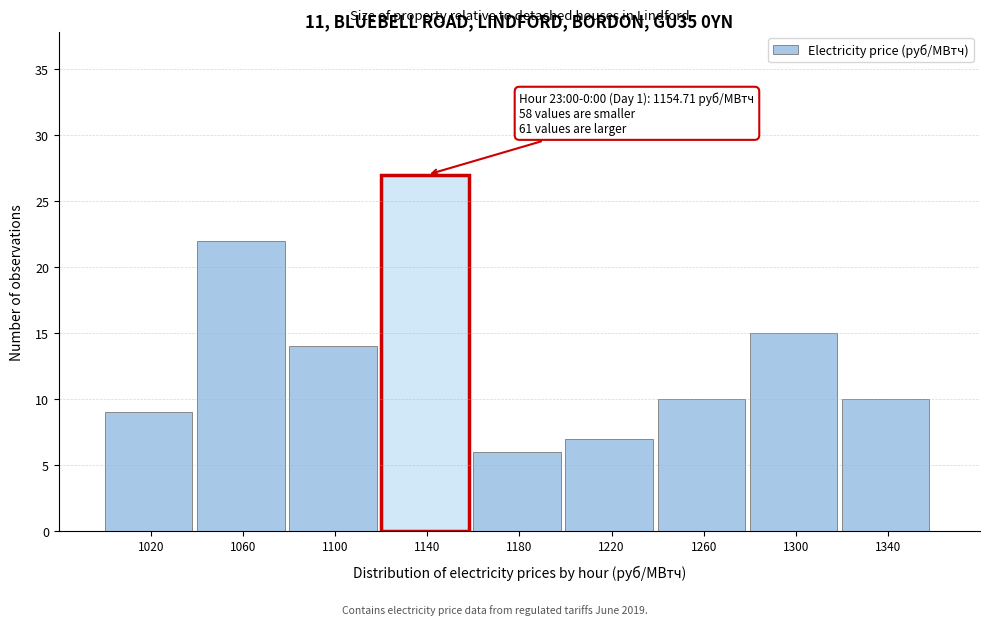

Reading right to left, list all the values displayed in this chart.

1340=10	1300=15	1260=10	1220=7	1180=6	1140=27	1100=14	1060=22	1020=9